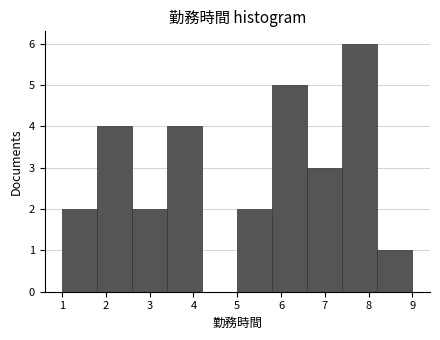

What is the height of the bar covering 3.4 to 4.2 on the x-axis? The values are not printed on the chart, so give them approximately, as read against the axis.

4